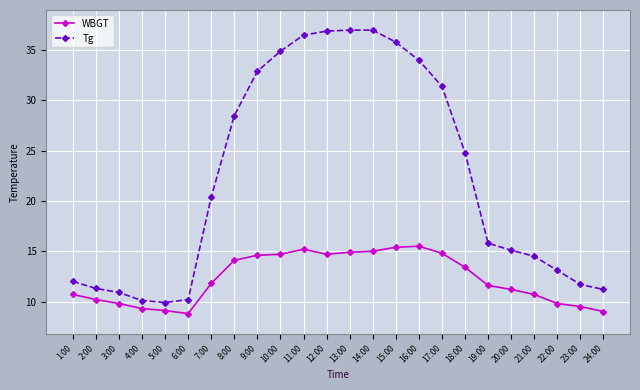

What is the sum of the Tg values at 14:00 and 17:00?

68.4